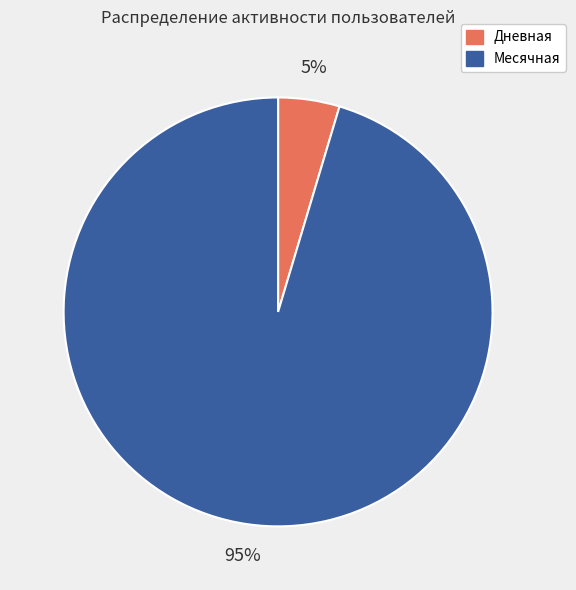

How many segments does this pie chart have?

2